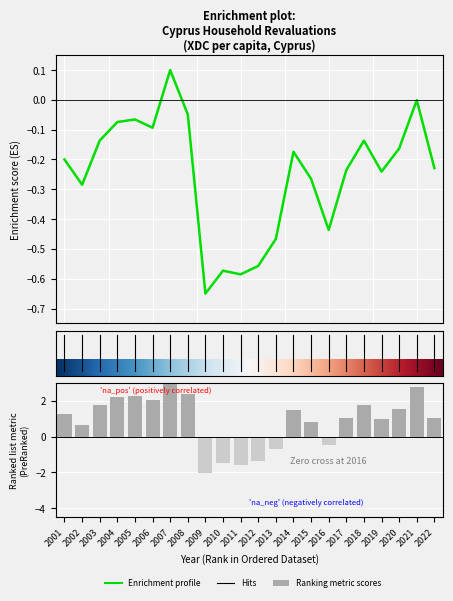

Rank the categories by value from highest to lowest.

2007, 2021, 2008, 2005, 2004, 2006, 2003, 2018, 2020, 2014, 2001, 2022, 2017, 2019, 2015, 2002, 2016, 2013, 2012, 2010, 2011, 2009